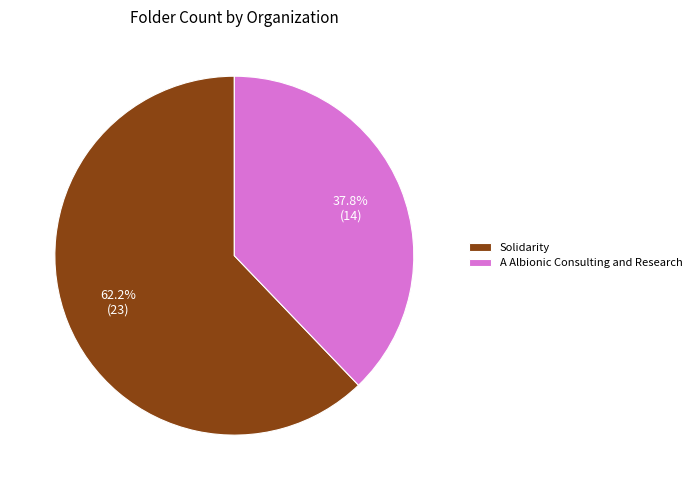

To the nearest percent, what percentage of the pie is A Albionic Consulting and Research?

38%